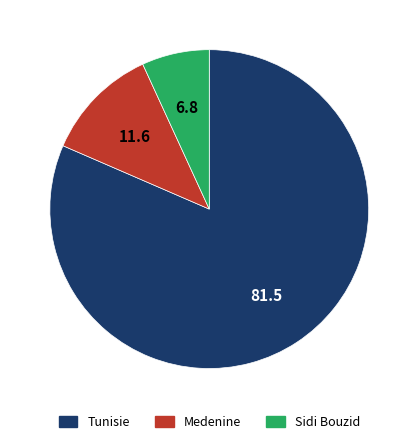

Rank the categories by value from lowest to highest.

Sidi Bouzid, Medenine, Tunisie